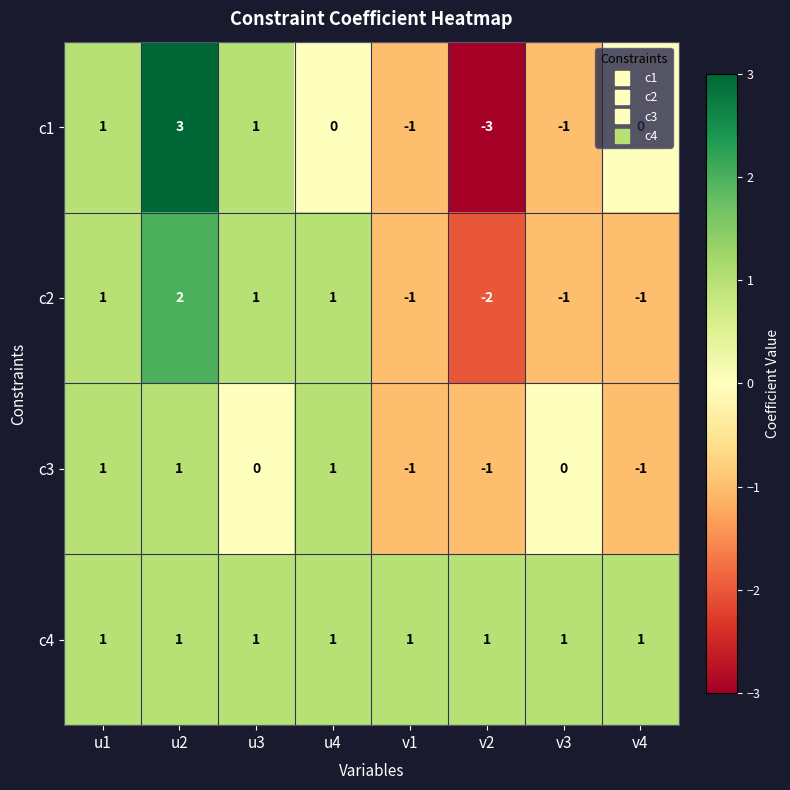

The value of c2 at v4 is -1. True or false?

True